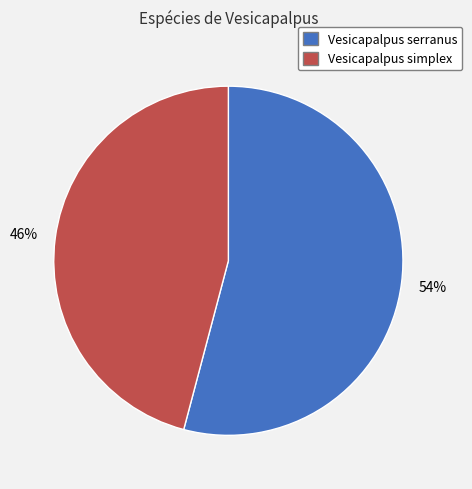

Which category has the biggest portion of the pie?

Vesicapalpus serranus